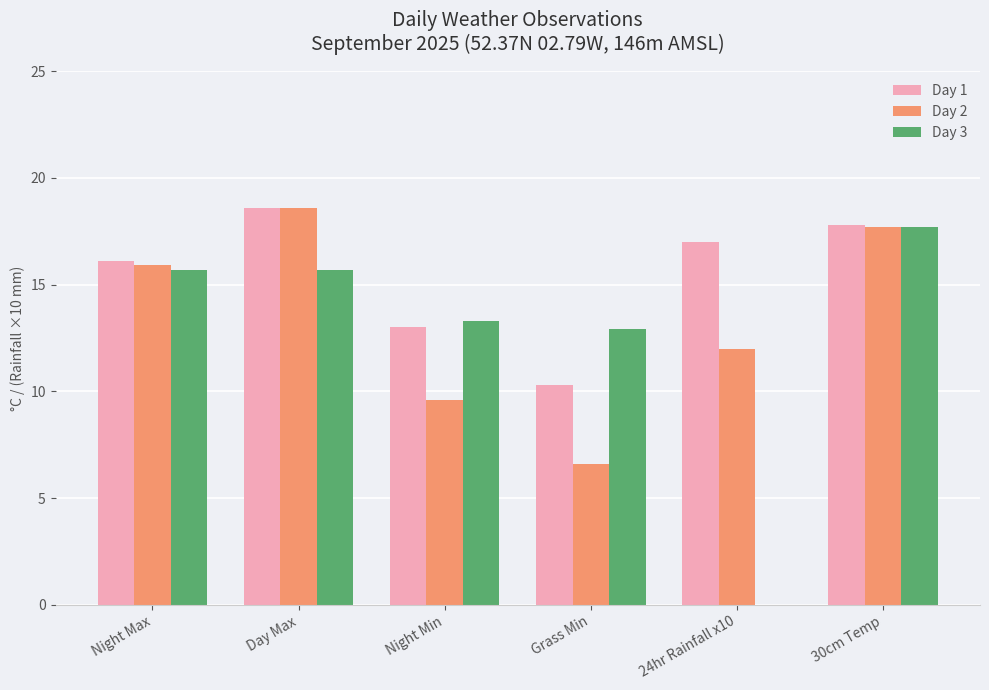

Read the Day 3 value at Night Max.

15.7